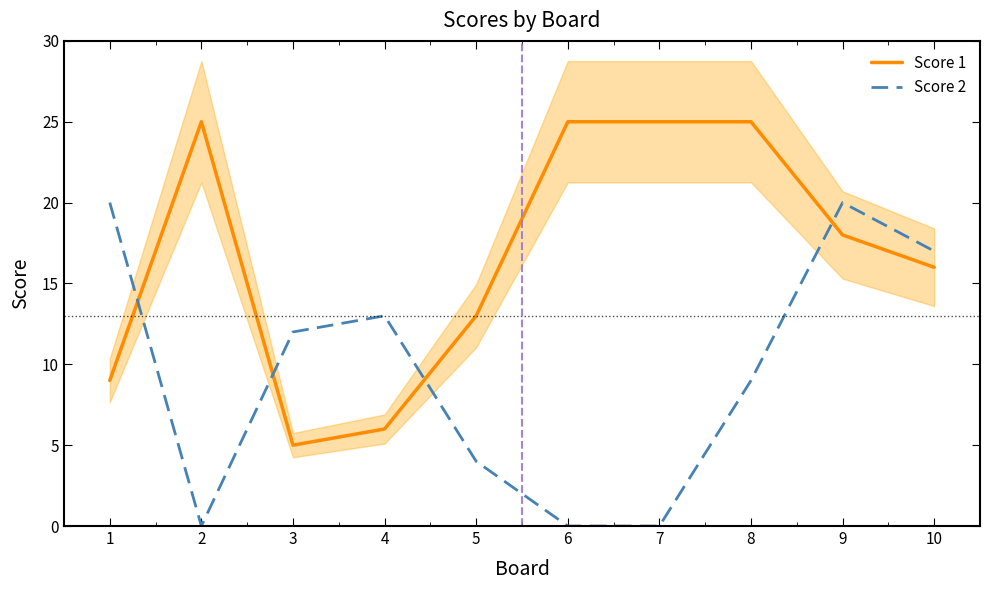

How many values in the Score 1 series exceed 18?

4